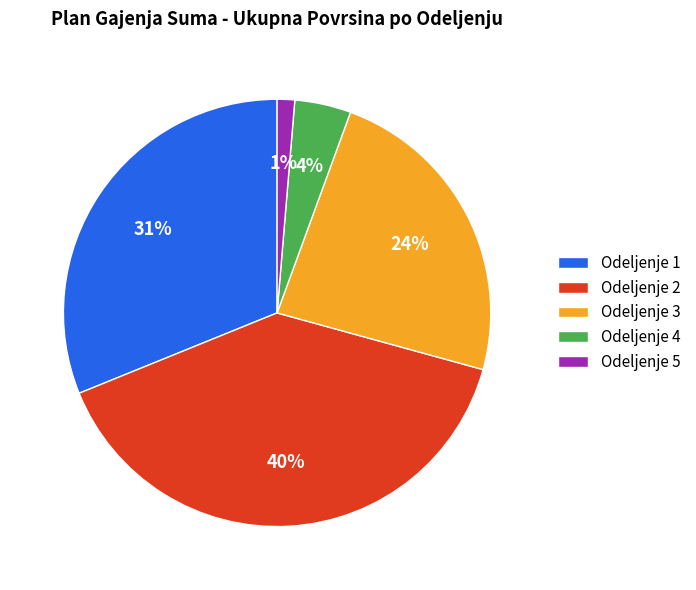

True or false: Odeljenje 5 accounts for 1% of the total.

True